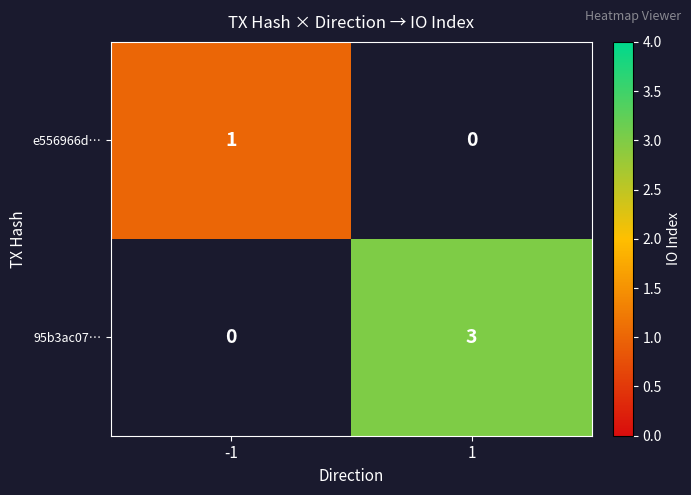

What is the maximum value shown in the chart?

3.0